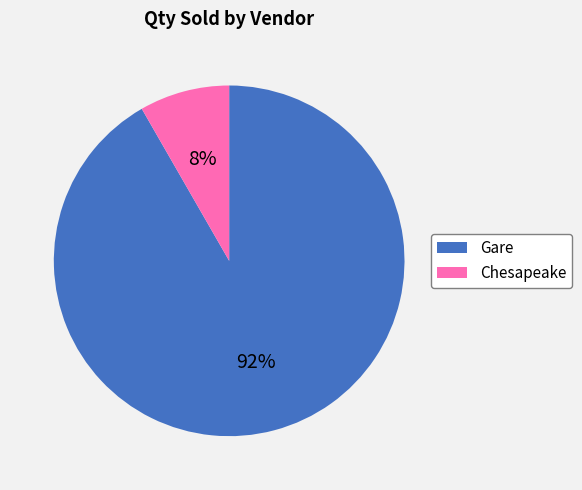

True or false: Gare accounts for 92% of the total.

True